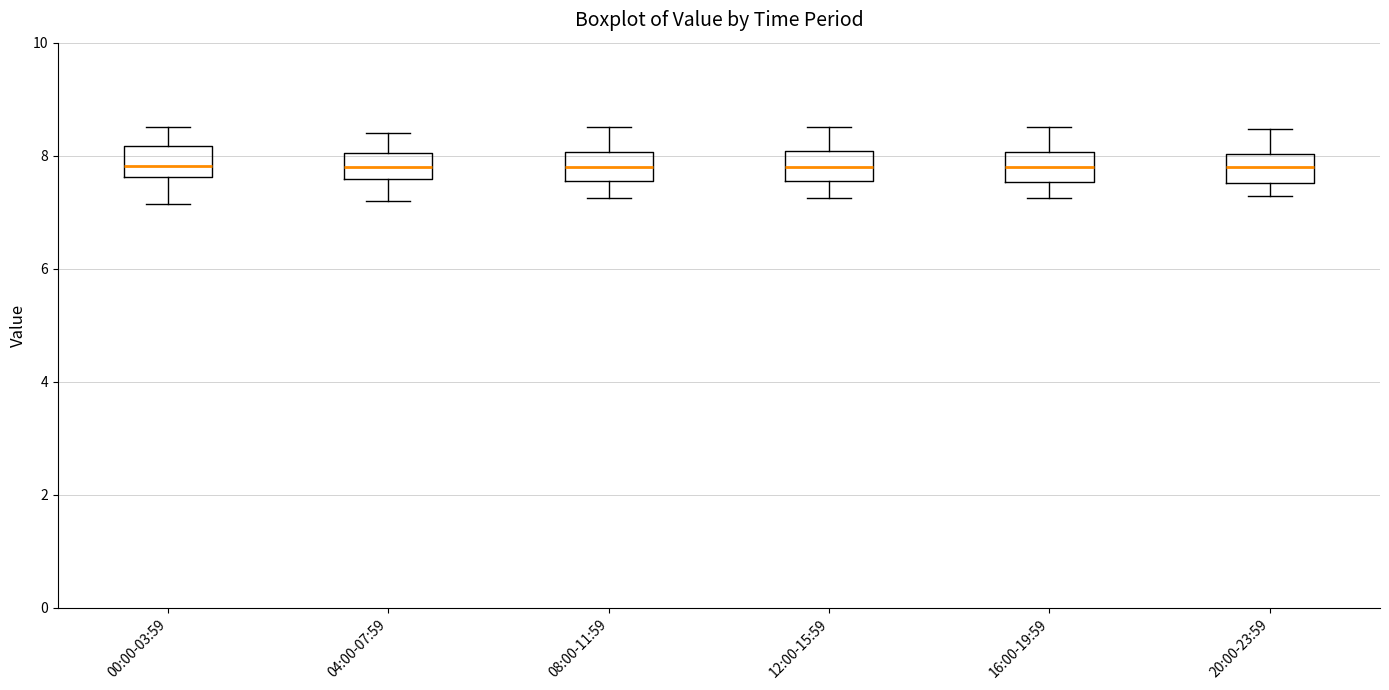

Reading left to right, transcribe this box plot: for each box, give where its median line is, the range the box spans, and where its two whiskers end, as read against the y-axis. The values are not printed on the chart, so give them approximately, as read against the axis.

00:00-03:59: median 7.8, box 7.6 to 8.2, whiskers 7.2 to 8.6
04:00-07:59: median 7.8, box 7.6 to 8.0, whiskers 7.2 to 8.4
08:00-11:59: median 7.8, box 7.6 to 8.0, whiskers 7.2 to 8.6
12:00-15:59: median 7.8, box 7.6 to 8.0, whiskers 7.2 to 8.6
16:00-19:59: median 7.8, box 7.6 to 8.0, whiskers 7.2 to 8.6
20:00-23:59: median 7.8, box 7.6 to 8.0, whiskers 7.2 to 8.4